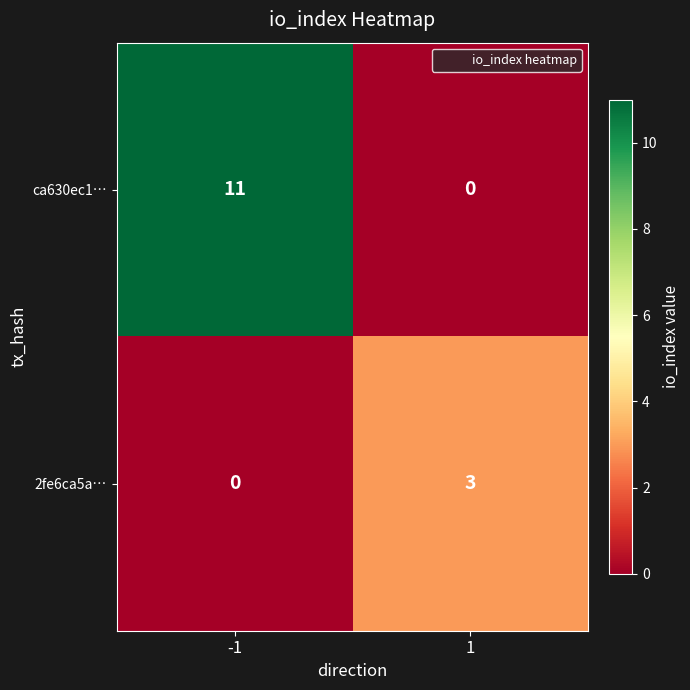

What is the sum of the ca630ec1… values at 1 and -1?

11